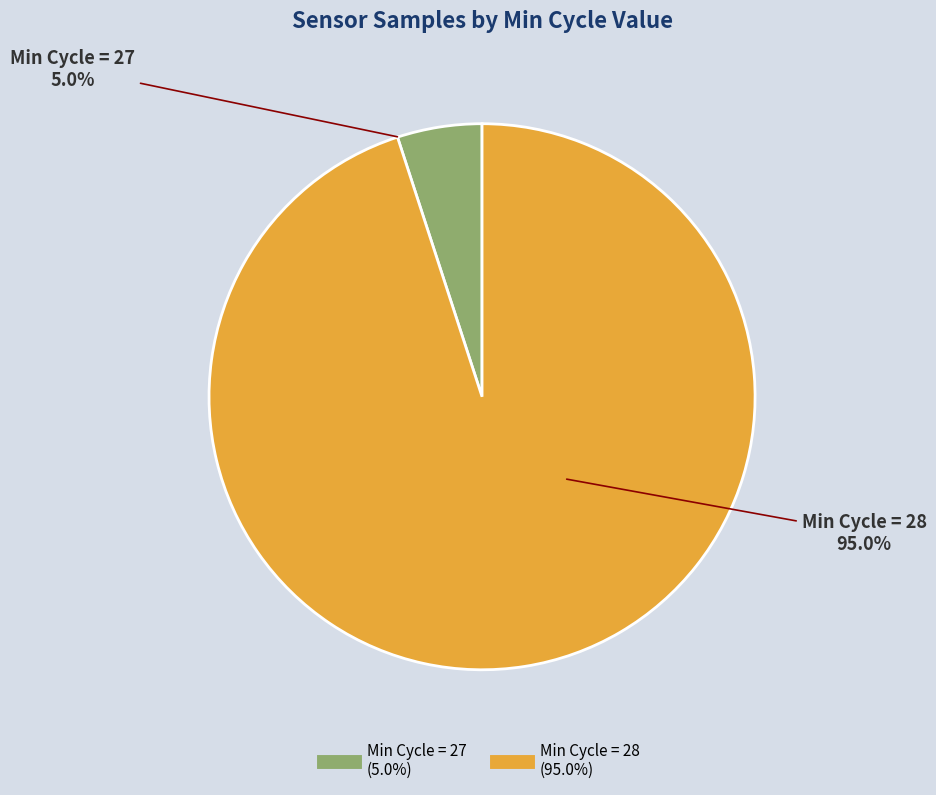

Is there a majority slice in this chart?

Yes